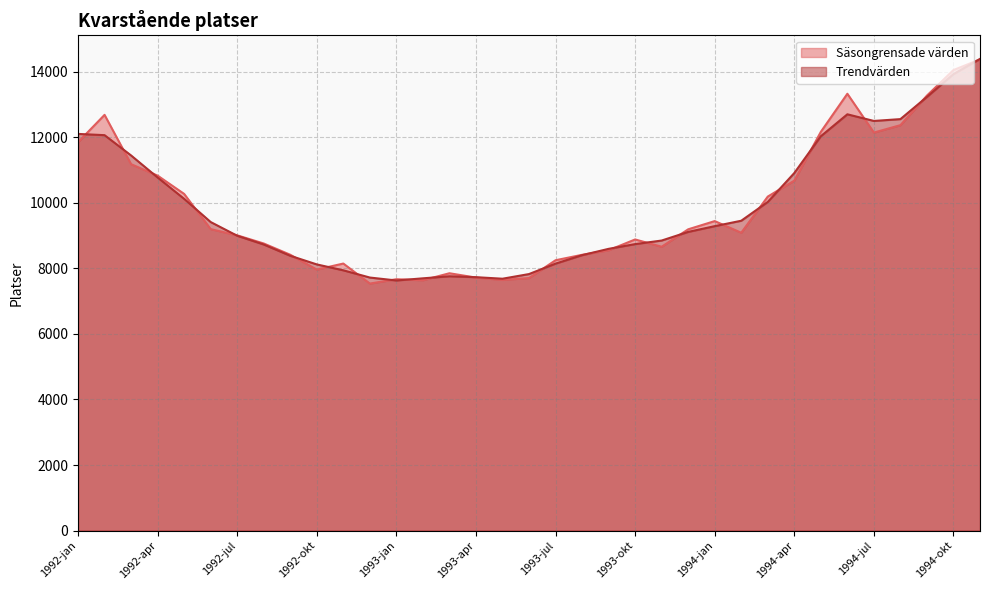

How many data points does each series have?

35